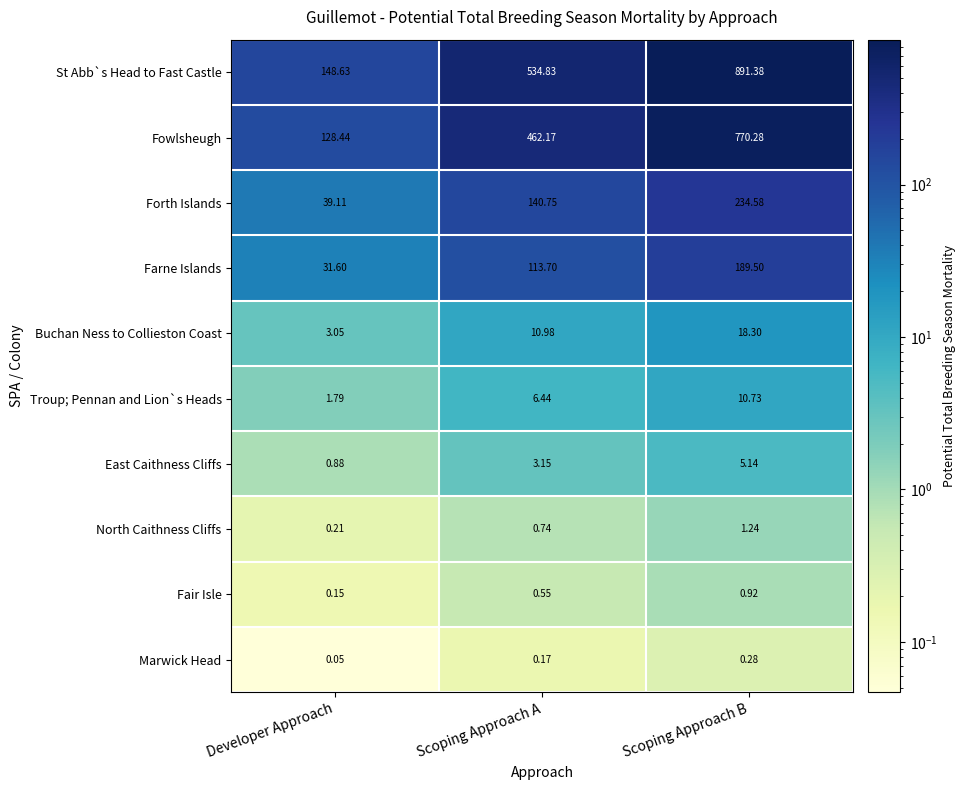

Which label corresponds to the largest value in the chart?

Scoping Approach B